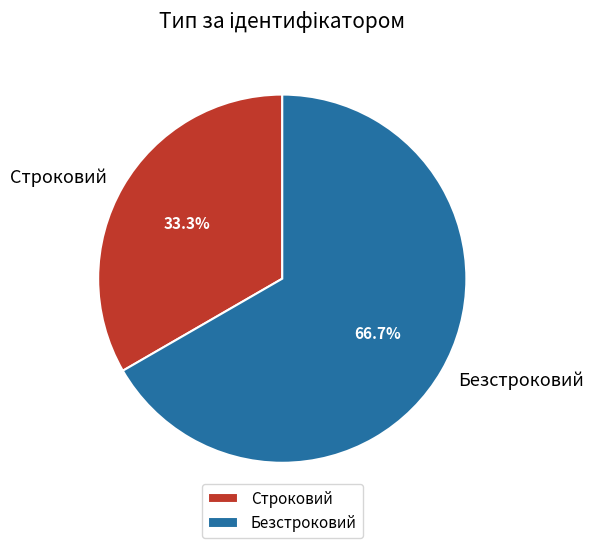

How many slices are in this pie chart?

2